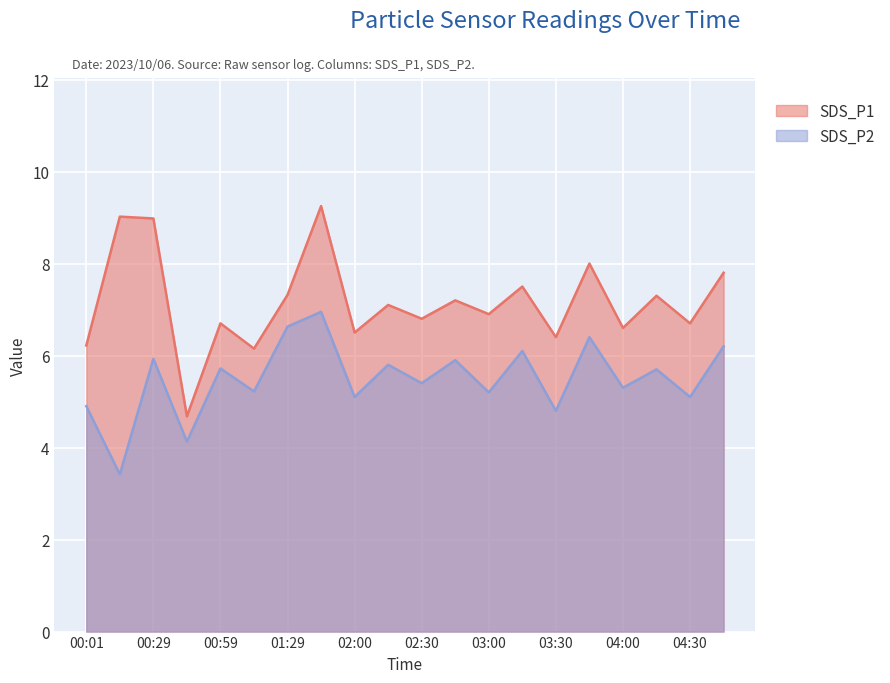

What is the total value across all series at 02:15?

12.9